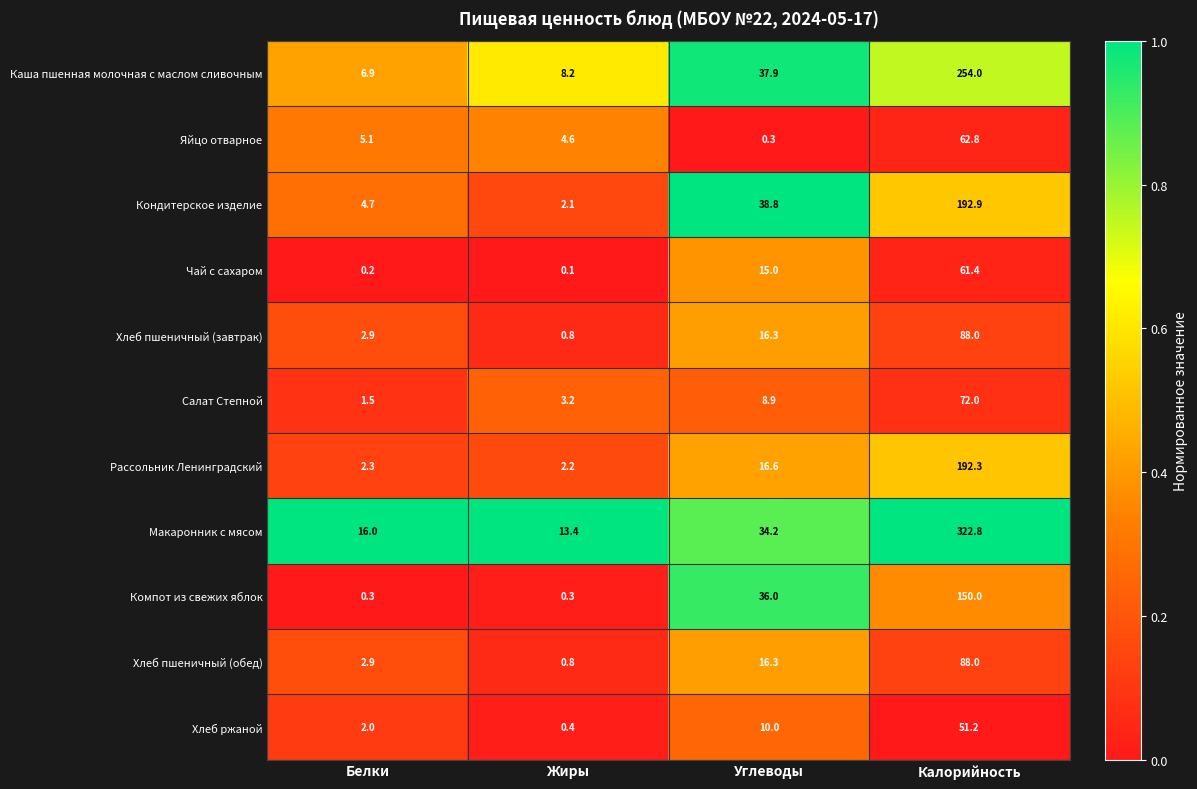

The Салат Степной series shows 8.9 at Углеводы. True or false?

True